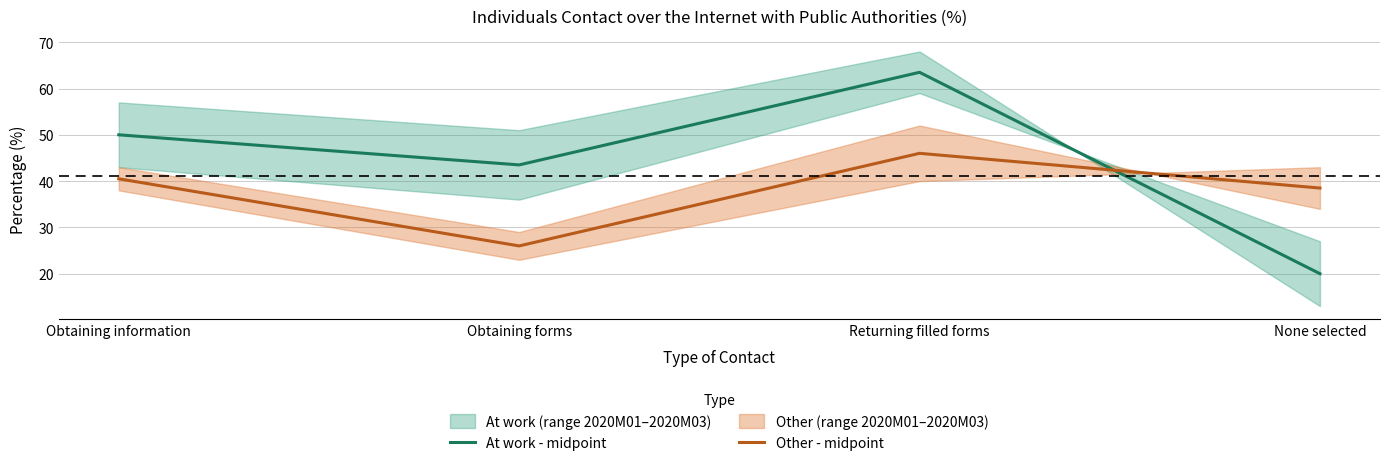

What is the difference between the second highest and second lowest values in the At work - midpoint series?

6.5